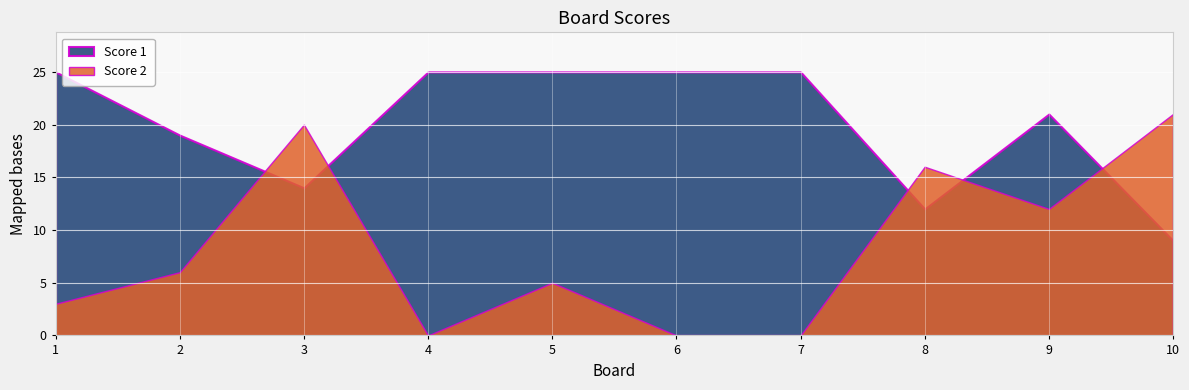

After their last crossing, which series has the higher values: Score 2 or Score 1?

Score 2